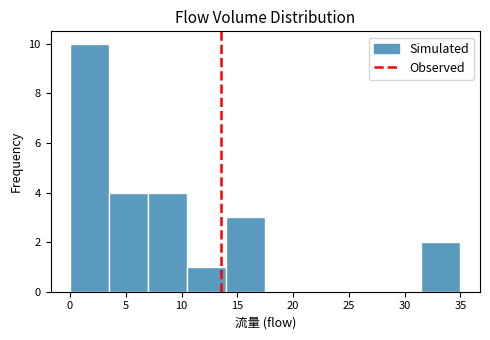

How tall is the bar that spans 3.5 to 7.0 on the x-axis? The values are not printed on the chart, so give them approximately, as read against the axis.

4